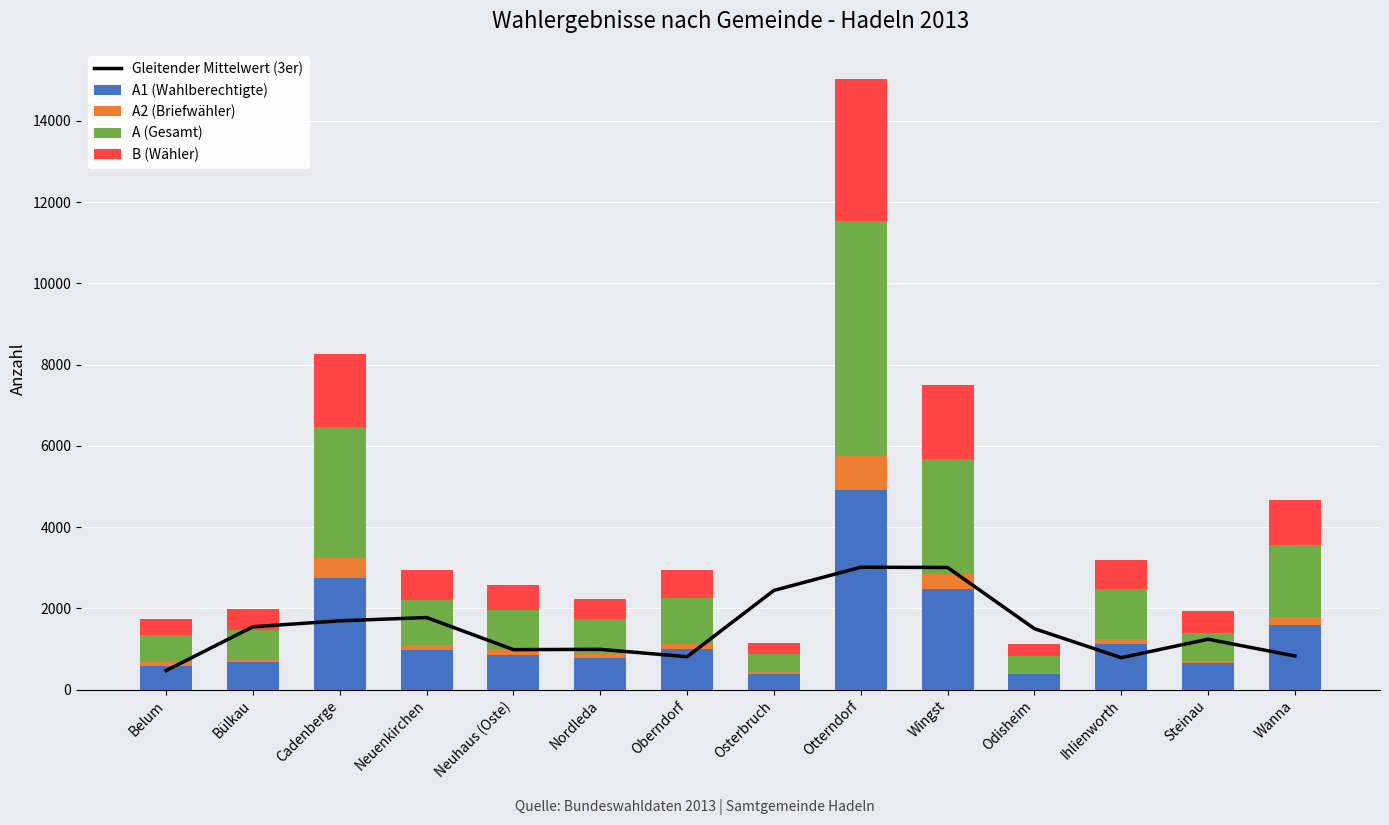

What position from the right is Oberndorf?

8